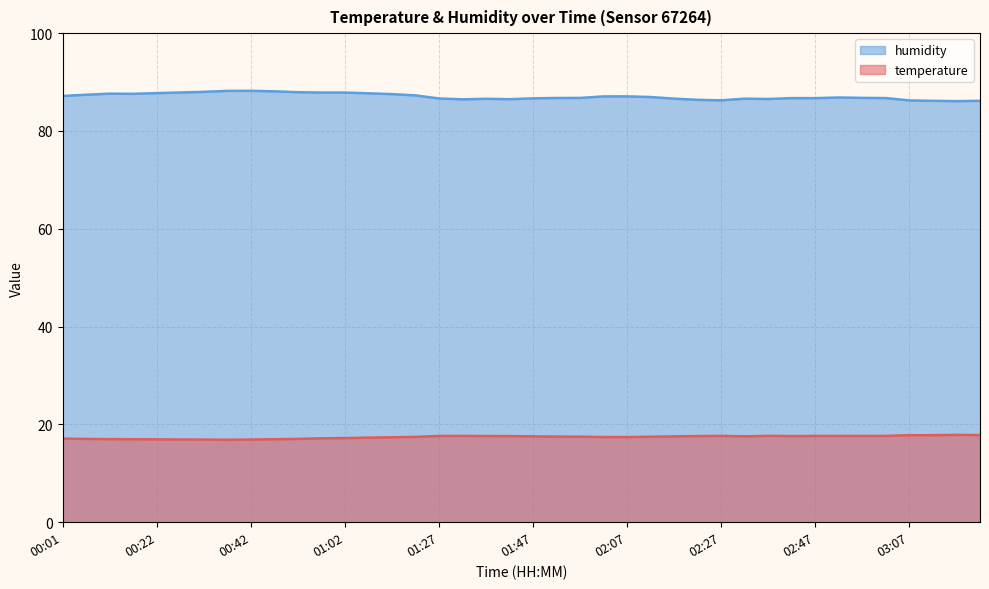

How many lines are shown in the chart?

2